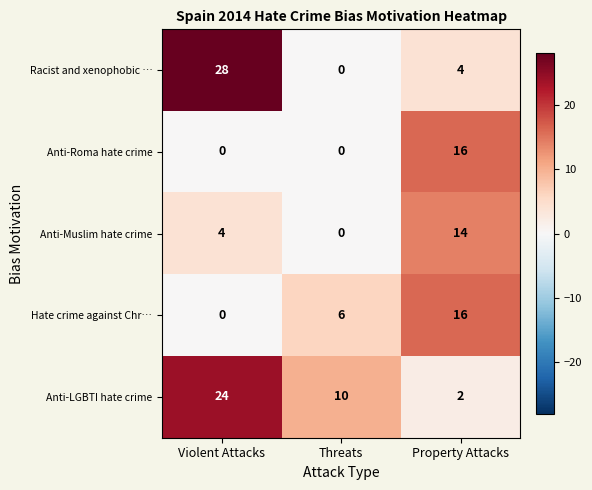

The value of Anti-Muslim hate crime at Threats is 0. True or false?

True